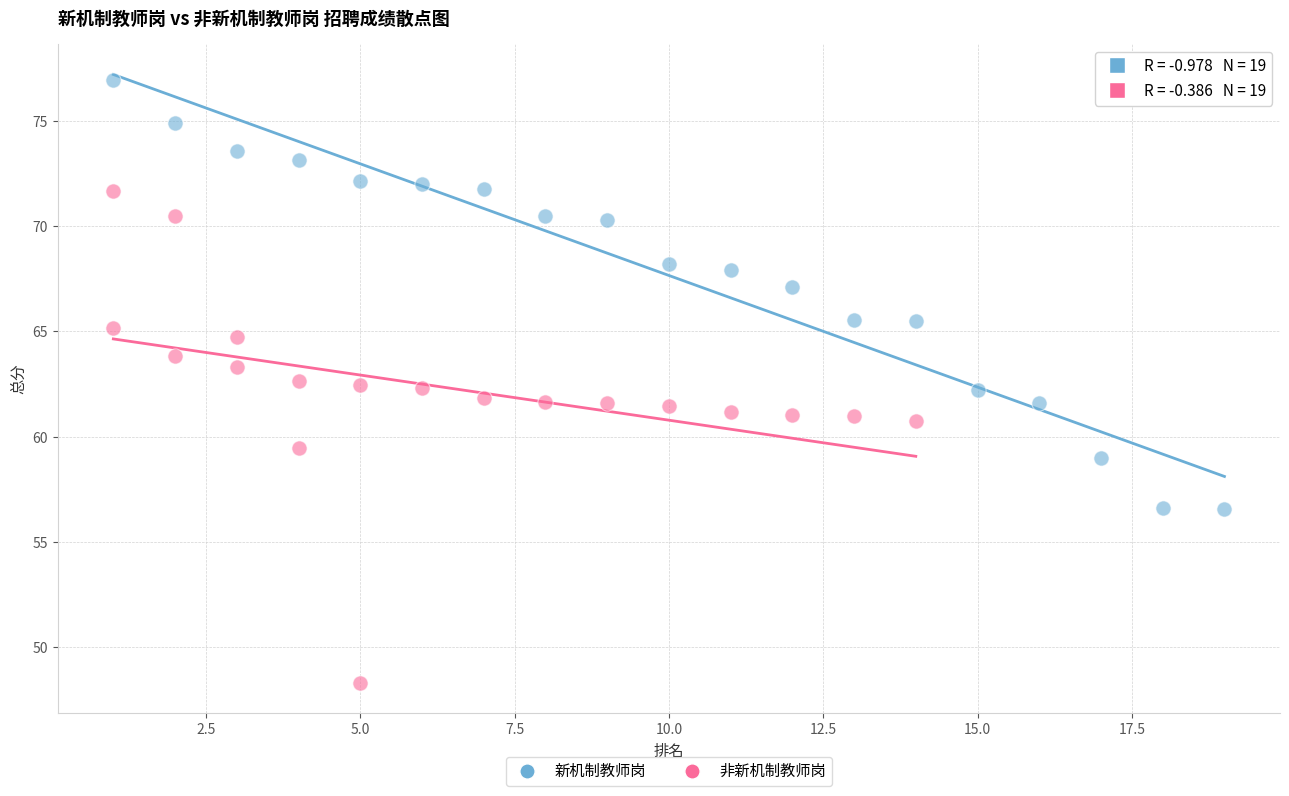

Which series reaches the minimum Y coordinate?

非新机制教师岗